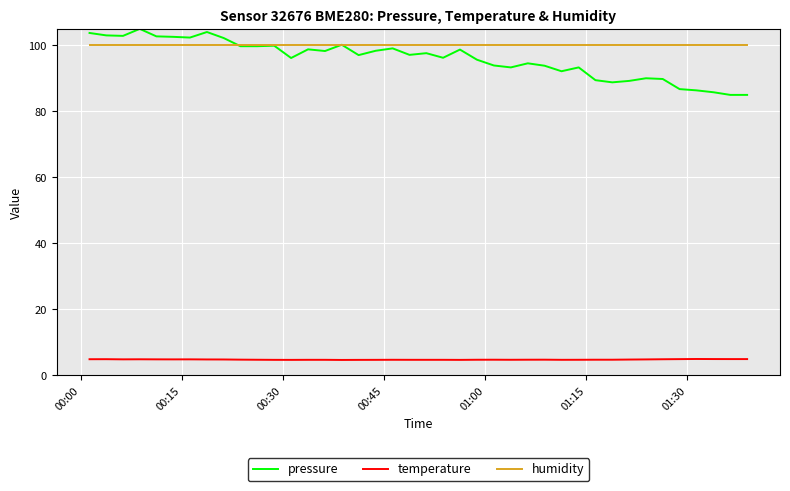

What is the smallest value displayed?

4.7